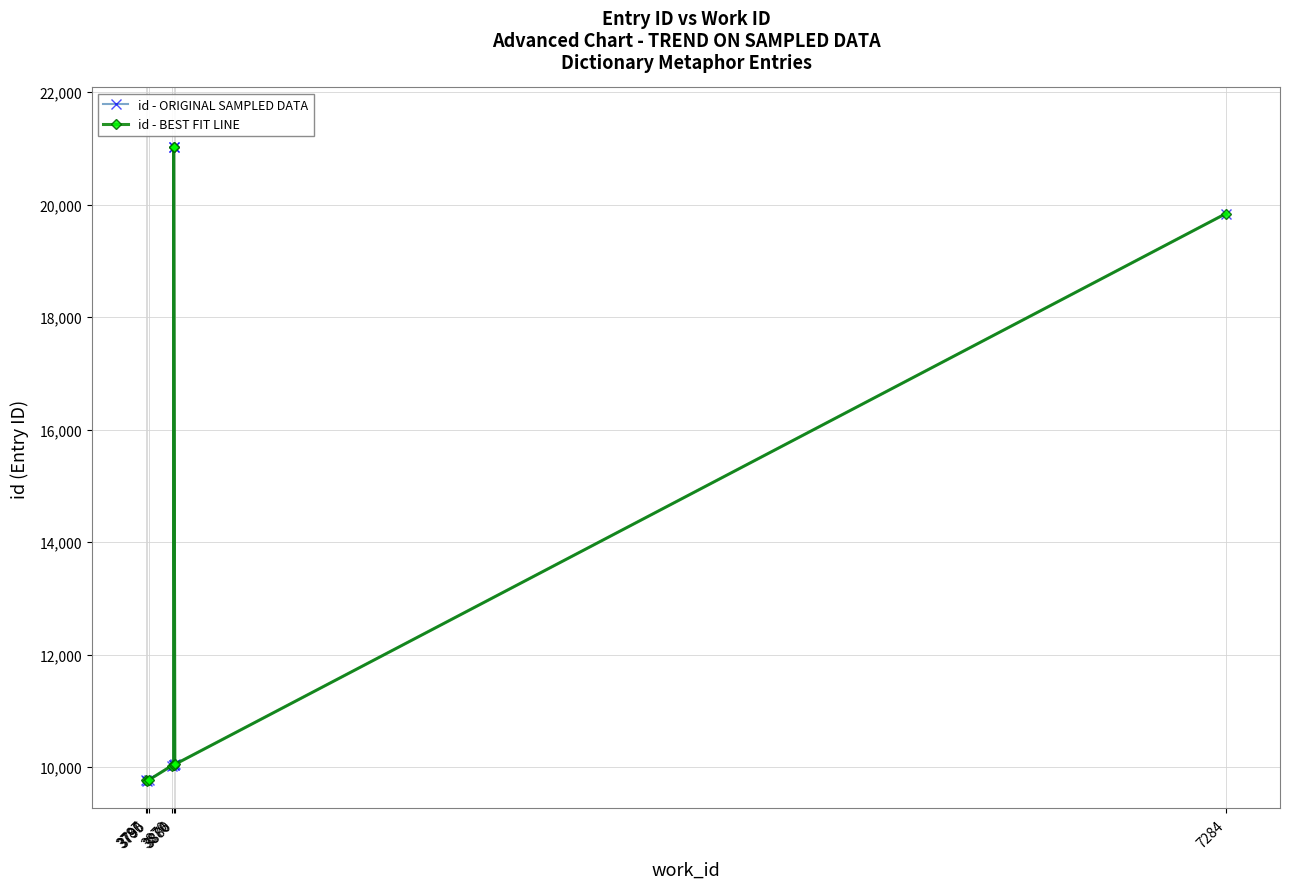

True or false: id - ORIGINAL SAMPLED DATA and id - BEST FIT LINE cross at least once.

False